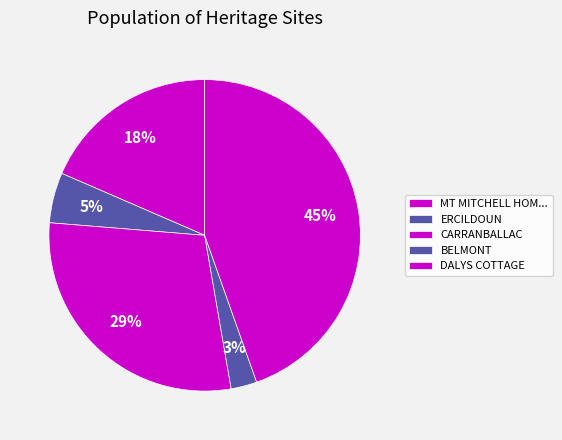

To the nearest percent, what percentage of the pie is CARRANBALLAC?

29%